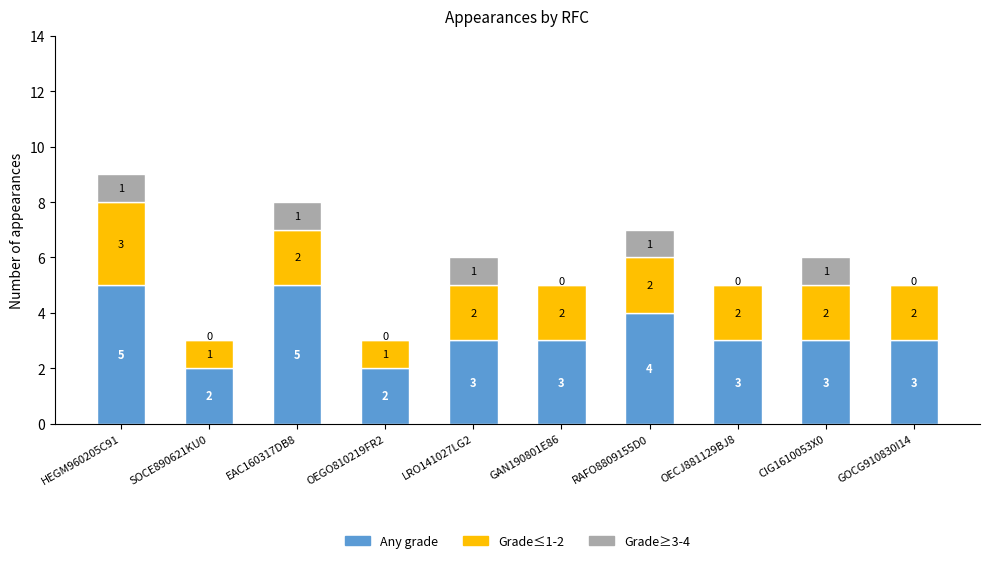

Read the Any grade value at OECJ881129BJ8.

3